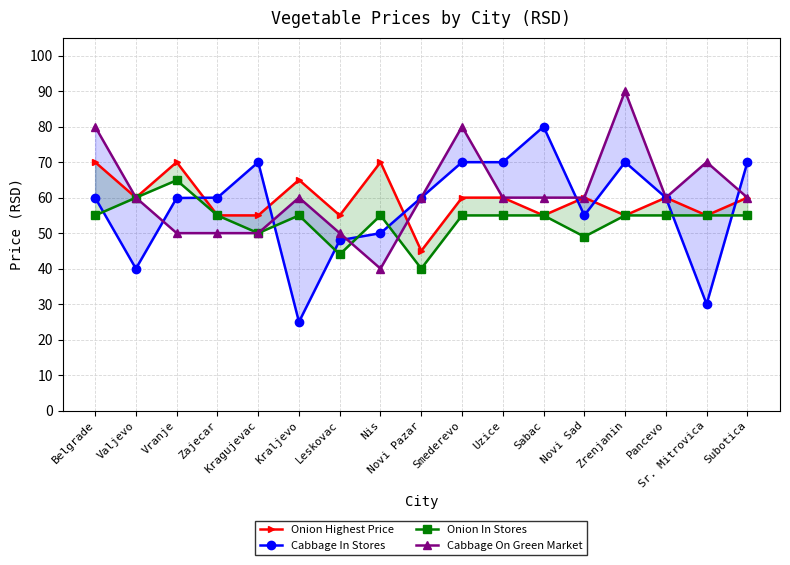

What is the spread (max minus min) of values at Belgrade?

25.0